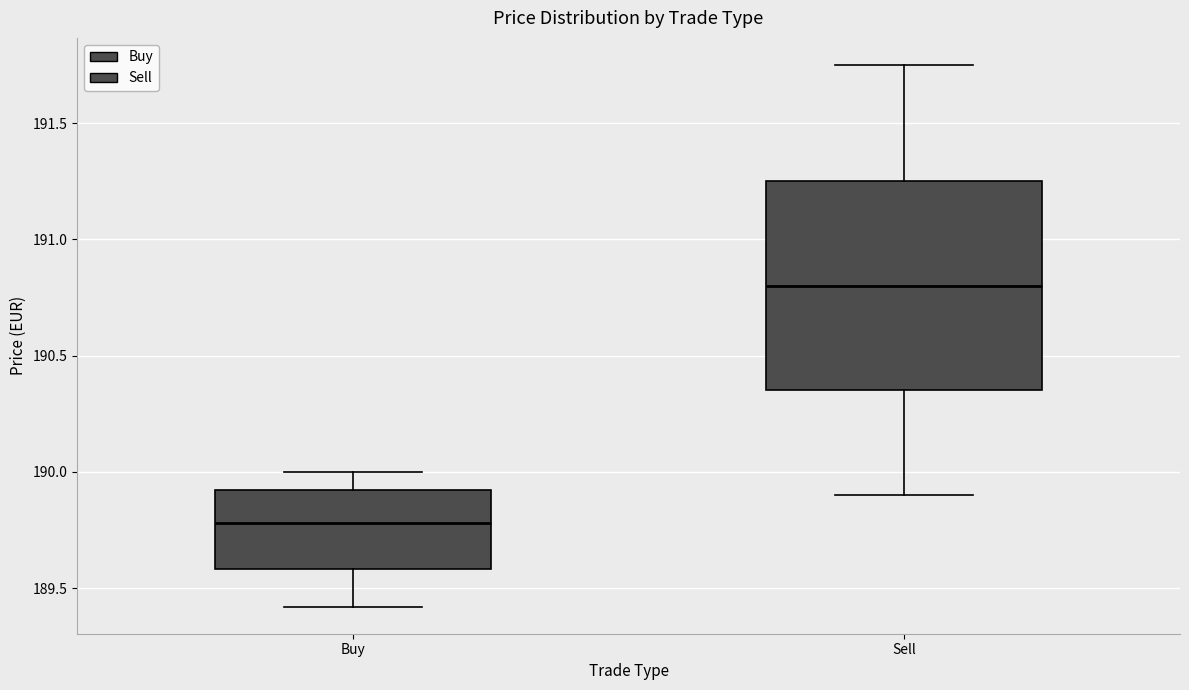

Where does the median line of the box for Buy sit on the y-axis? The values are not printed on the chart, so give them approximately, as read against the axis.

189.80